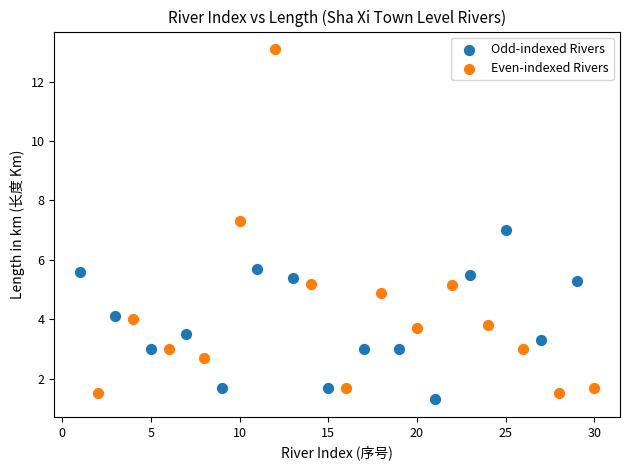

Which series contains the highest Y value?

Even-indexed Rivers